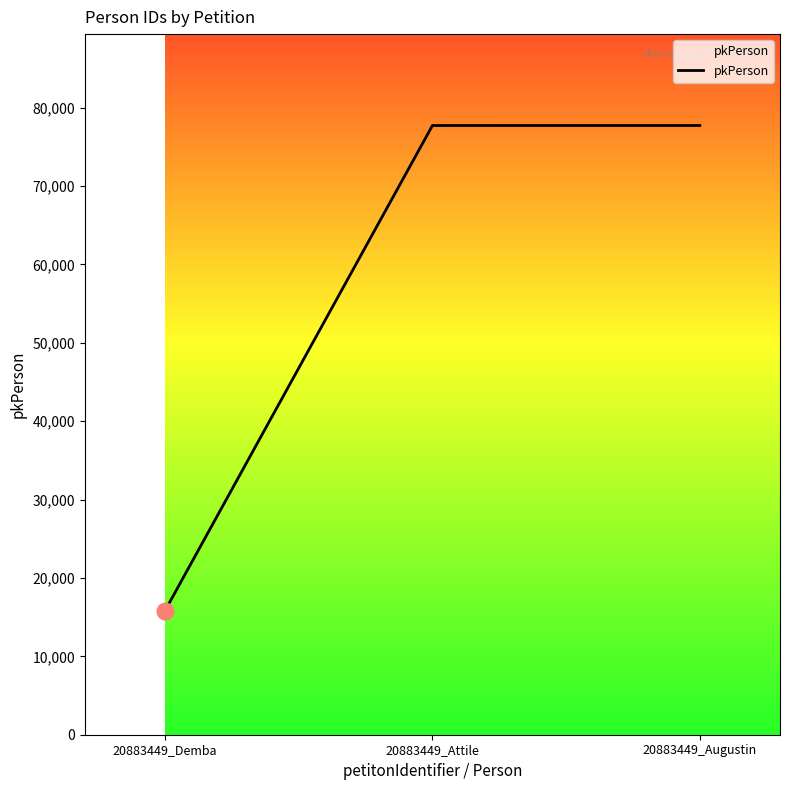

At which label is the value closest to 46784?

20883449_Attile